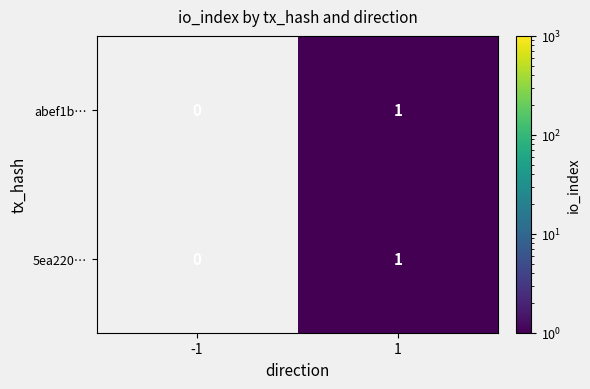

How many distinct data groups are displayed?

2